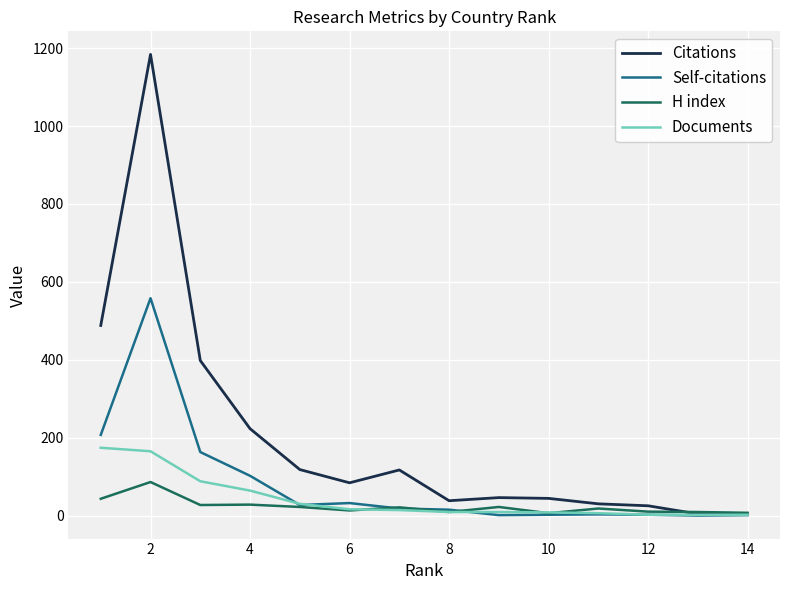

What is the difference between the maximum and second lowest values in the Documents series?

172